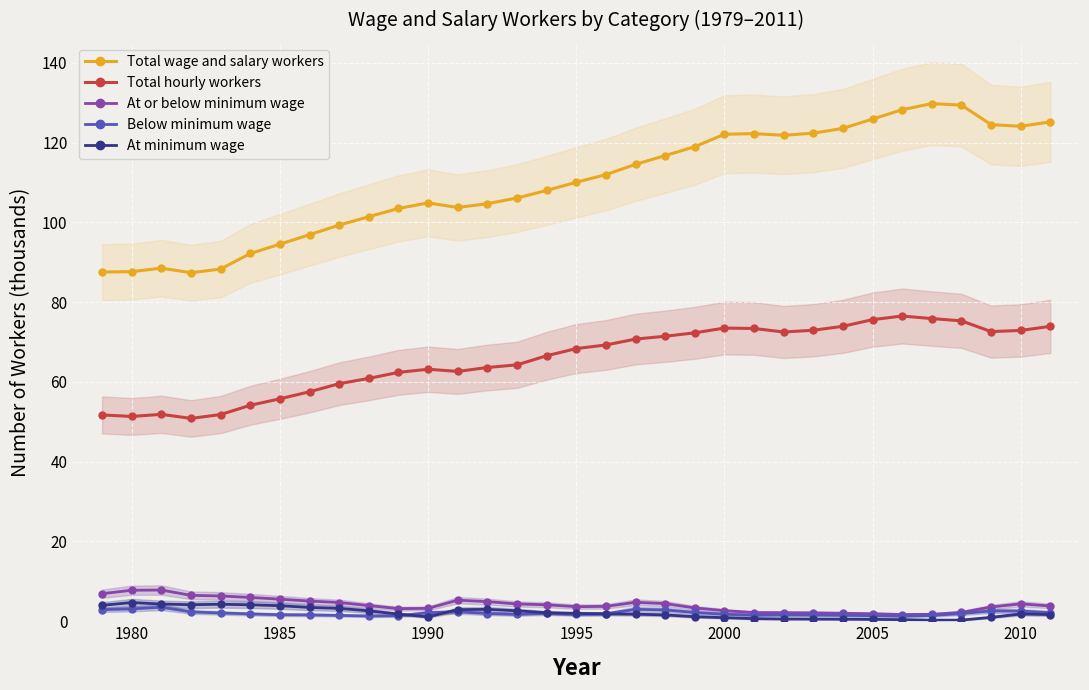

How many interior local peaks does the At or below minimum wage series have?

4